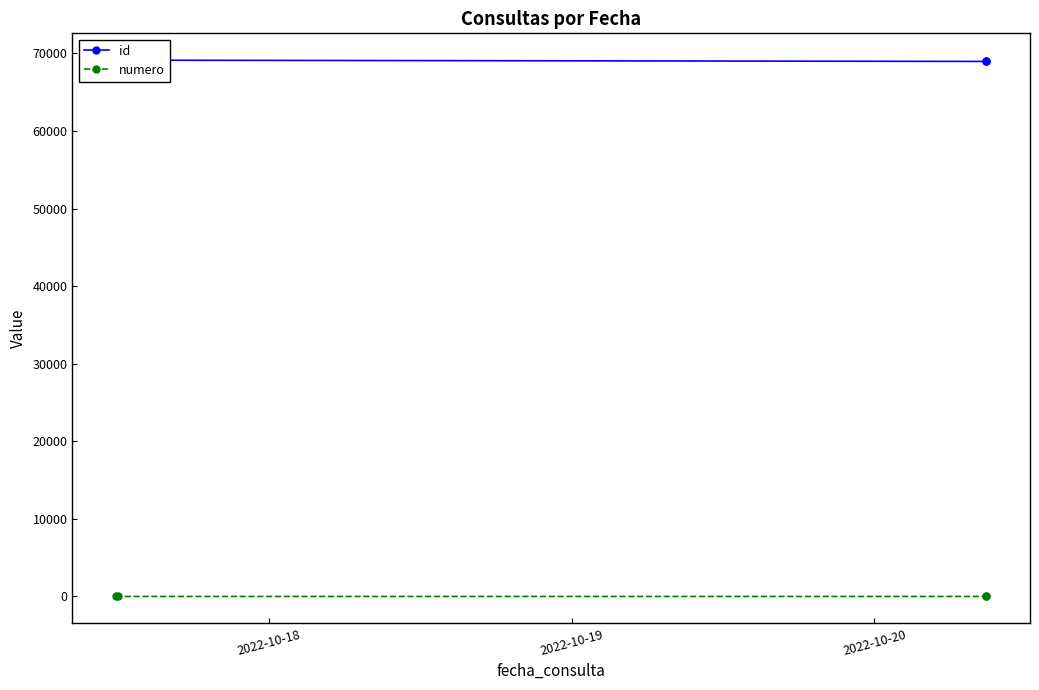

True or false: numero has more than 1 points higher than both neighbors.

False